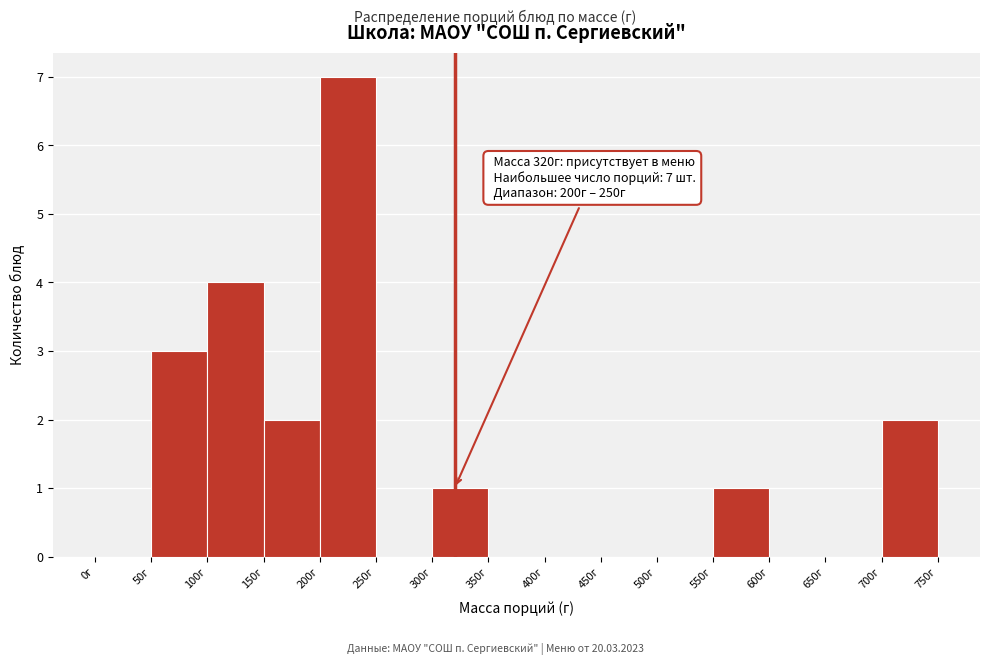

Which range on the x-axis has the tallest bar?

200 to 250